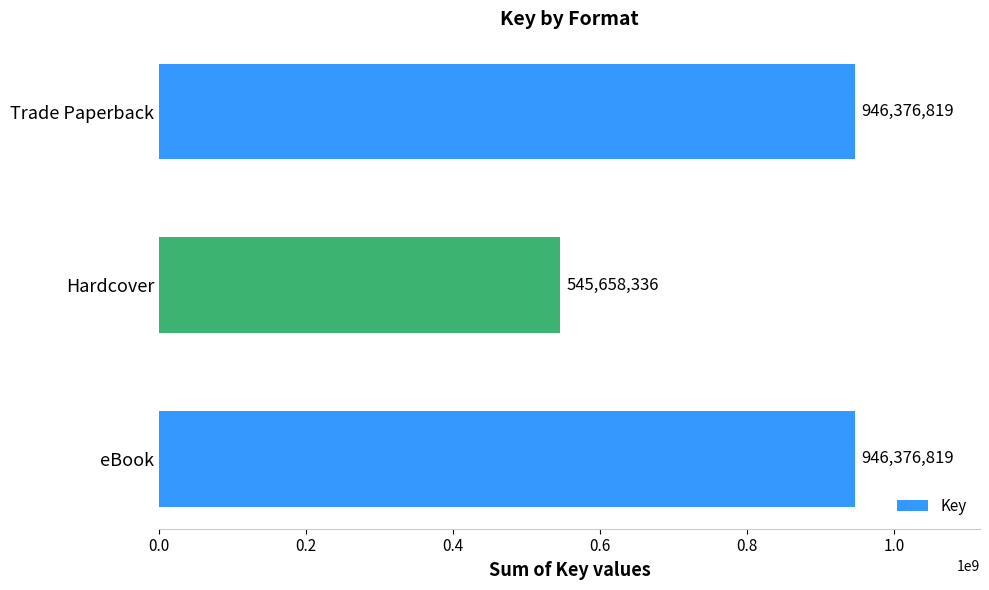

Are the bars horizontal?

Yes